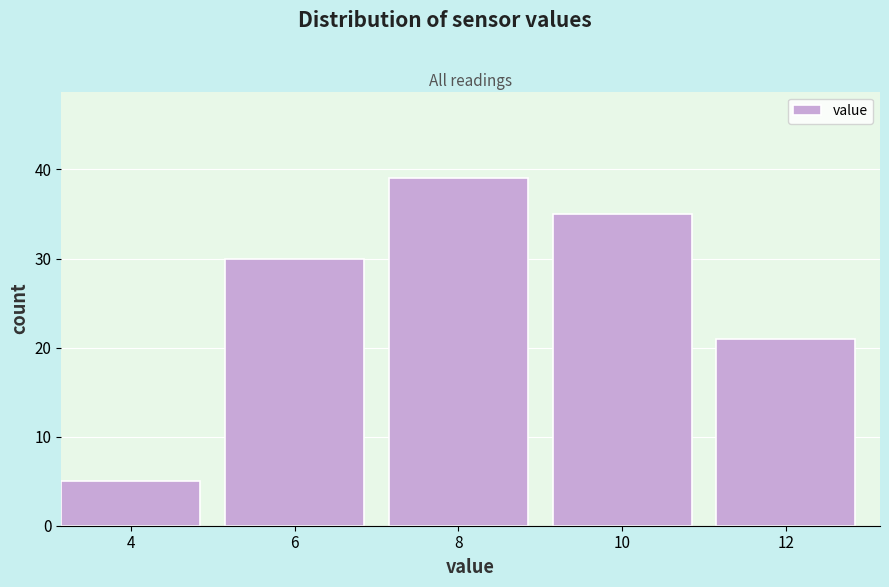

Reading left to right, what are all the values shown in this chart?

4=5	6=30	8=39	10=35	12=21